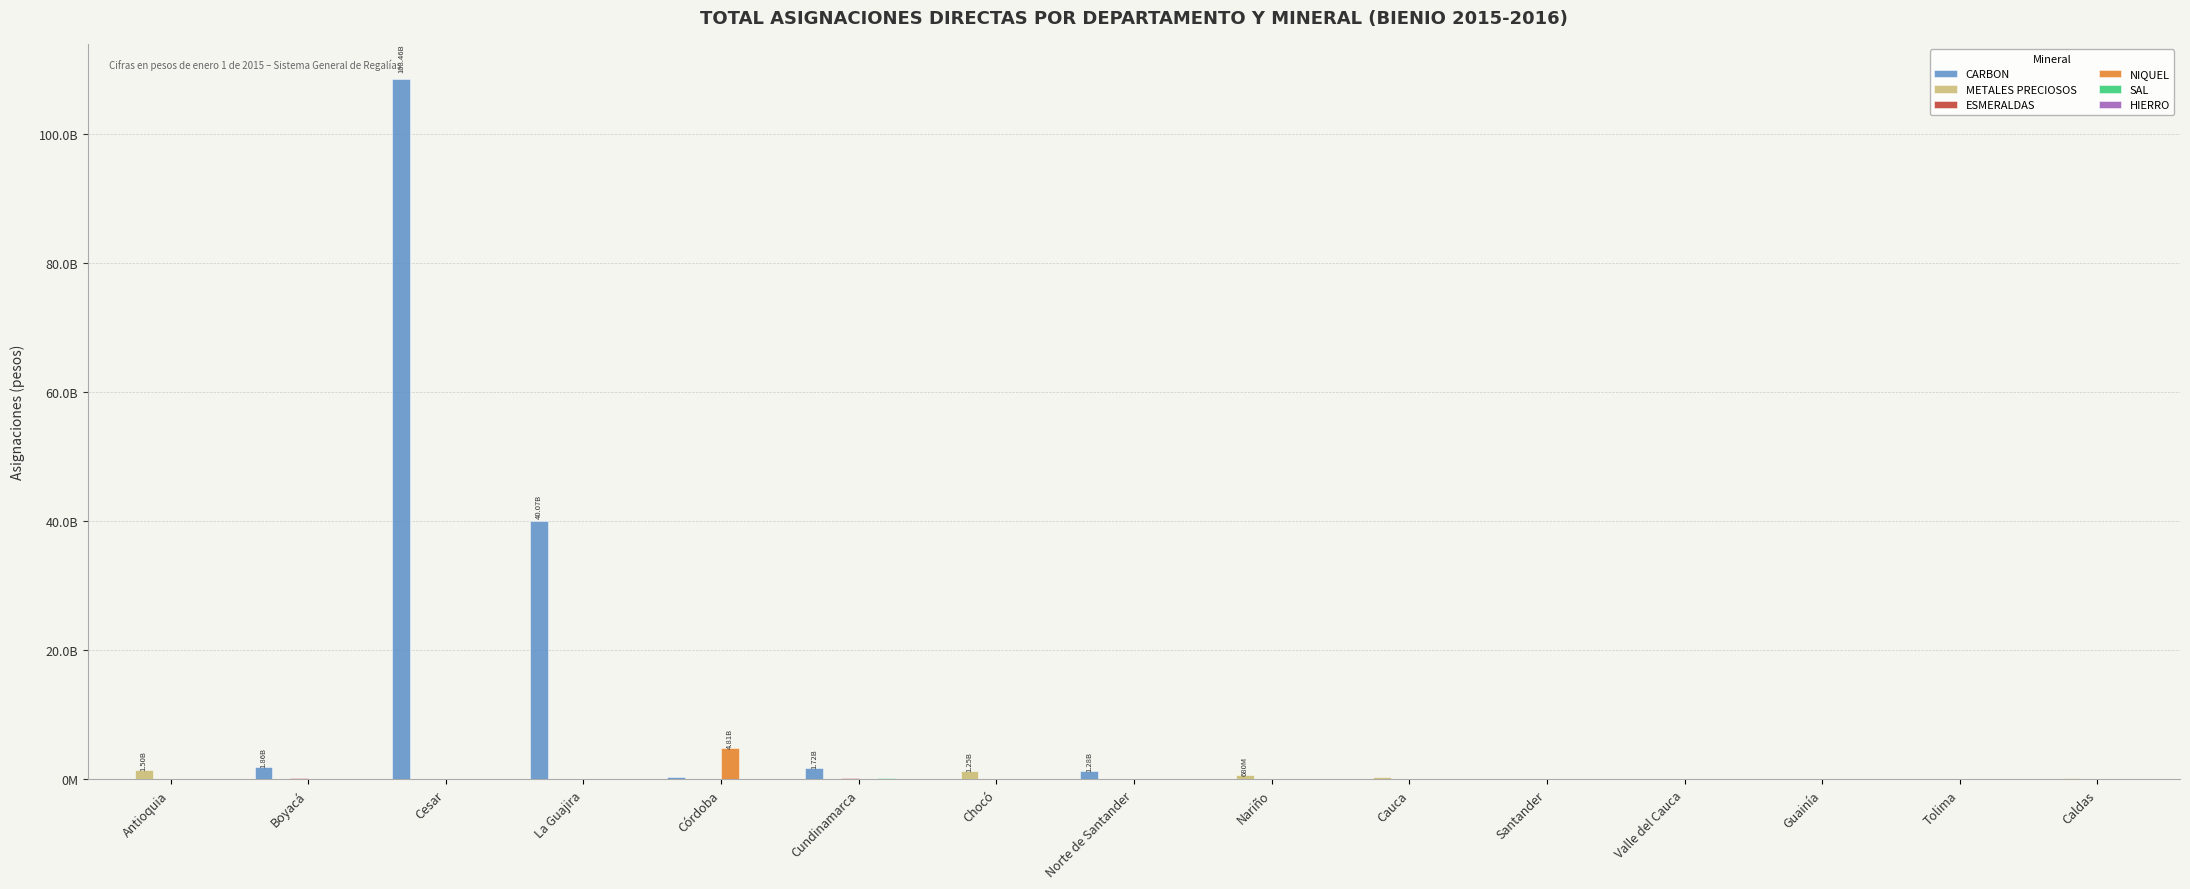

What are all the series names shown in the legend?

CARBON, METALES PRECIOSOS, ESMERALDAS, NIQUEL, SAL, HIERRO